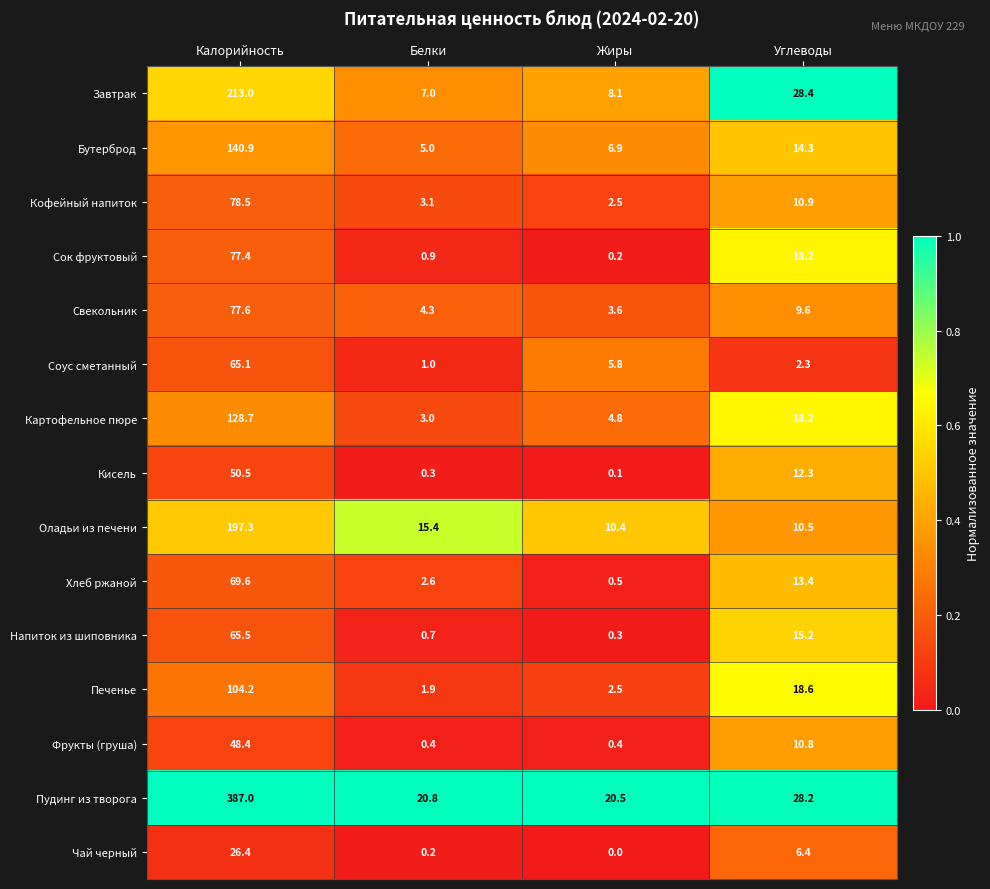

What is the lowest value of the Фрукты (груша) series?

0.4